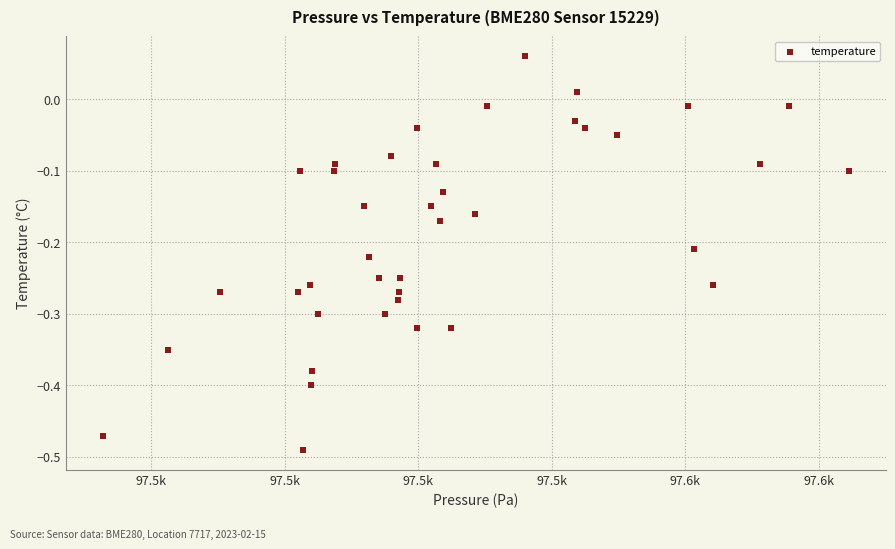

What is the range of X values (max minus min)?

55.9